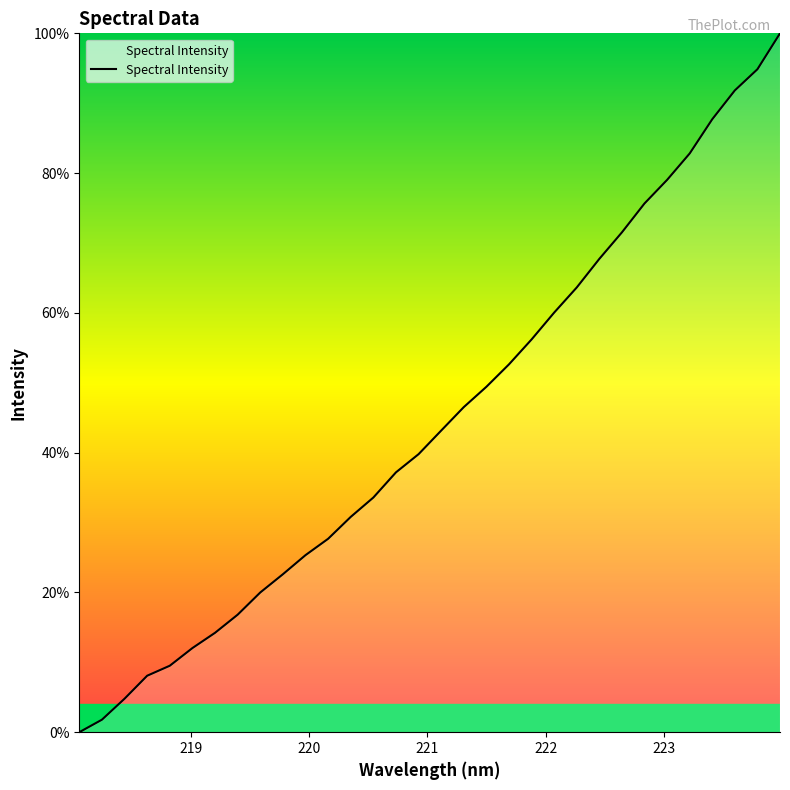

What is the difference between the maximum and minimum values?

100.0